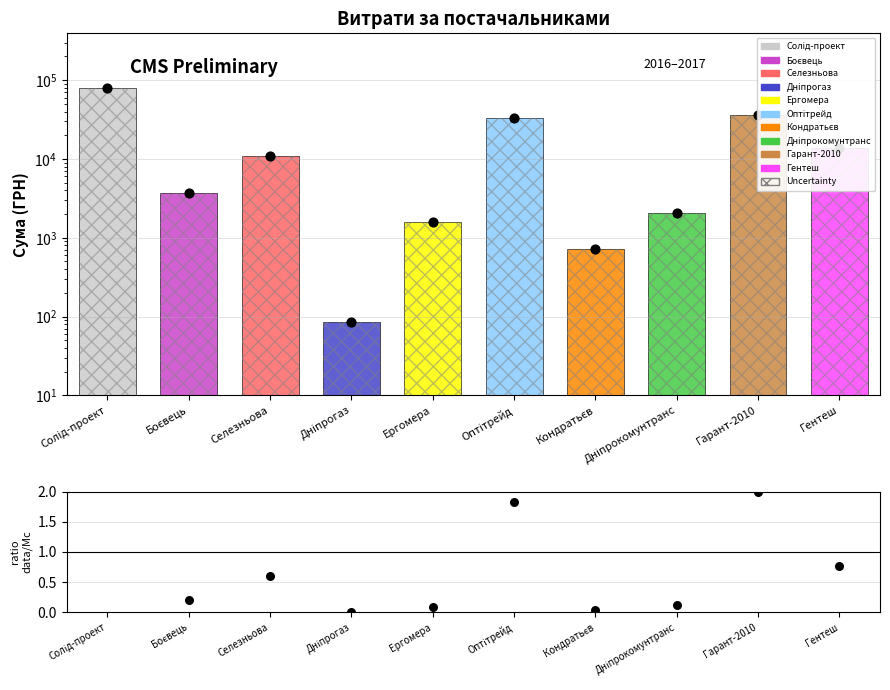

Is the value of Observed at Гентеш greater than the value of ratio data/Mc at Гентеш?

Yes